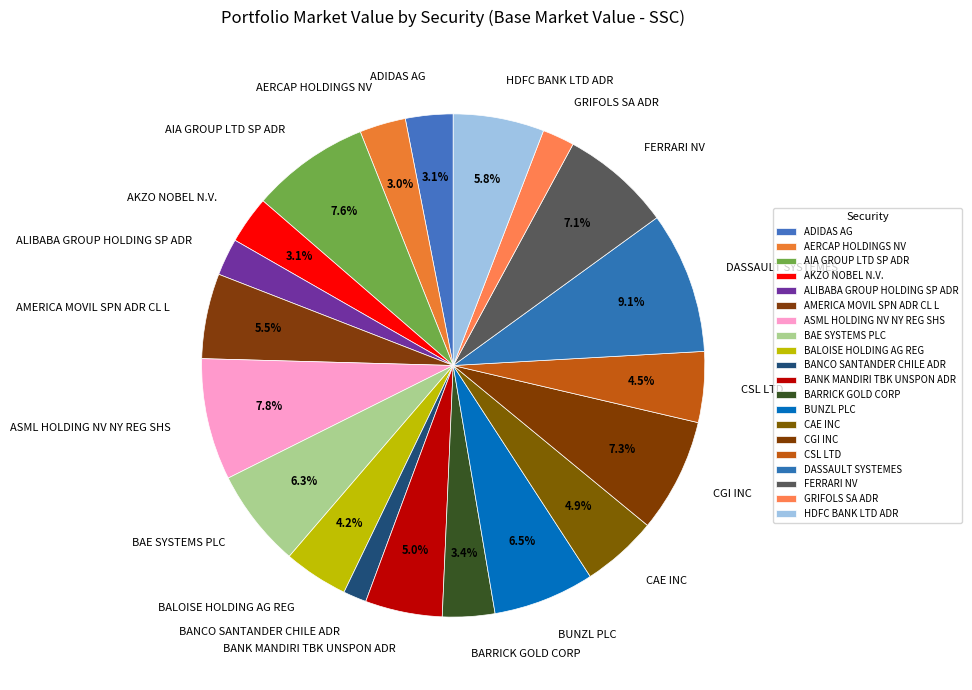

Is ASML HOLDING NV NY REG SHS the majority of the pie?

No